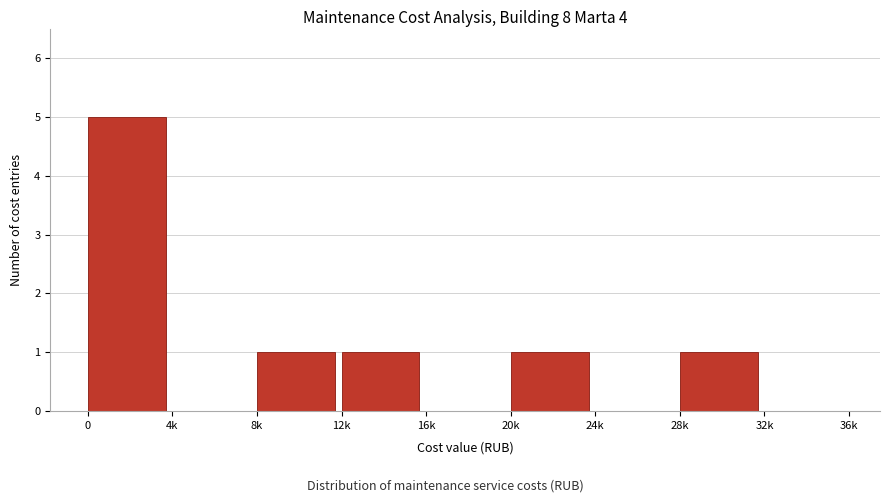

Reading left to right, transcribe all the data shown in this chart.

0=5	4k=0	8k=1	12k=1	16k=0	20k=1	24k=0	28k=1	32k=0